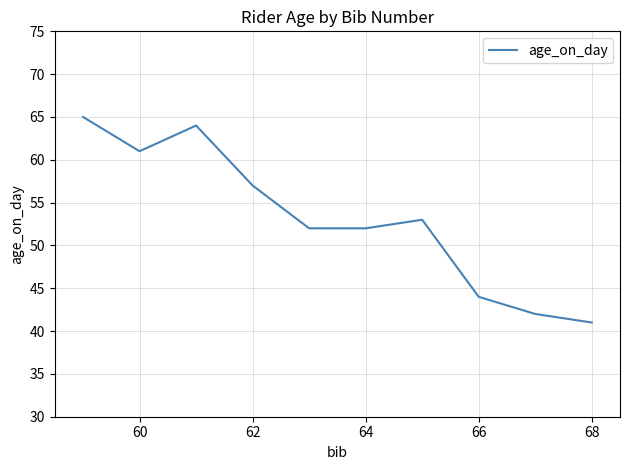

What is the greatest value displayed?

65